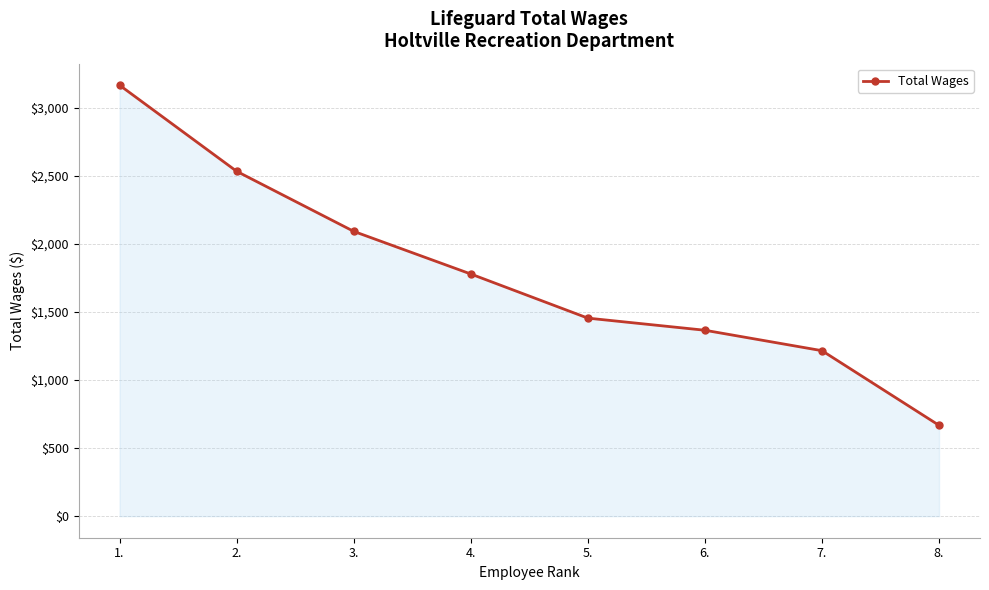

What is the difference between the values at 6. and 1.?

1799